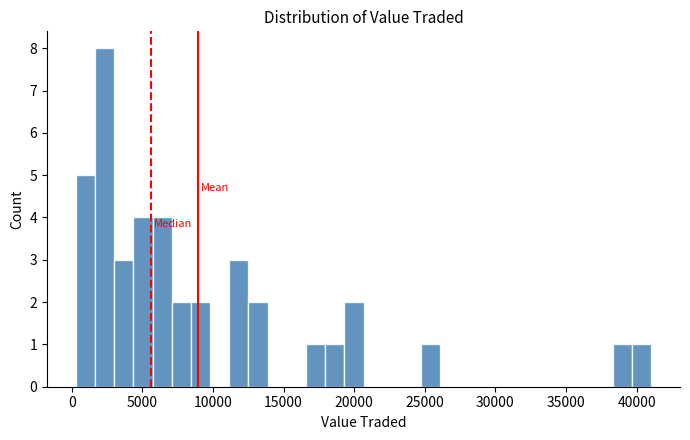

Around what value on the x-axis is the tallest bar? Give the approximate position of its centre, as read against the axis.

2500